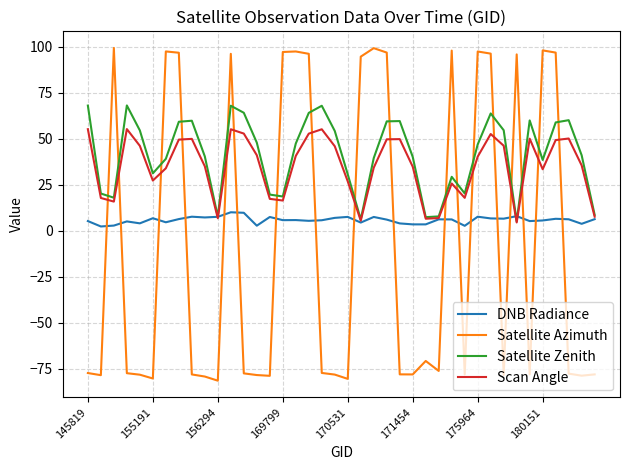

List the series in order of their peak value, lowest first.

DNB Radiance, Scan Angle, Satellite Zenith, Satellite Azimuth